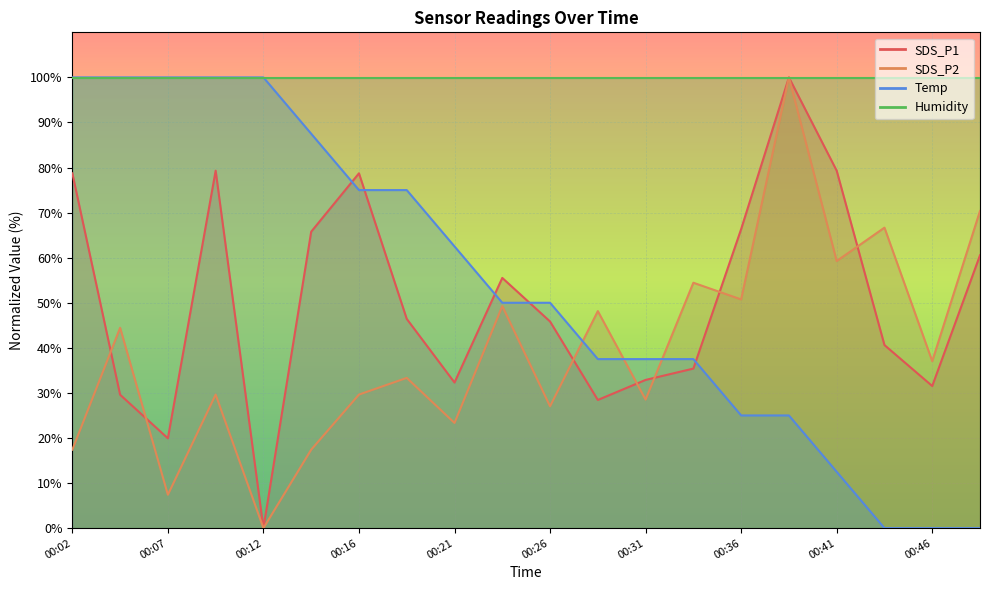

True or false: SDS_P2 has a value of 33.3 at 00:19.

True